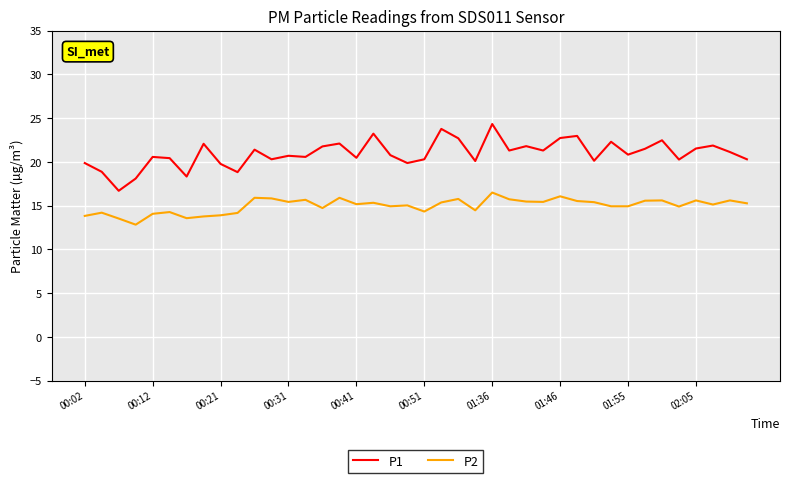

Which series has the largest total across all categories?

P1